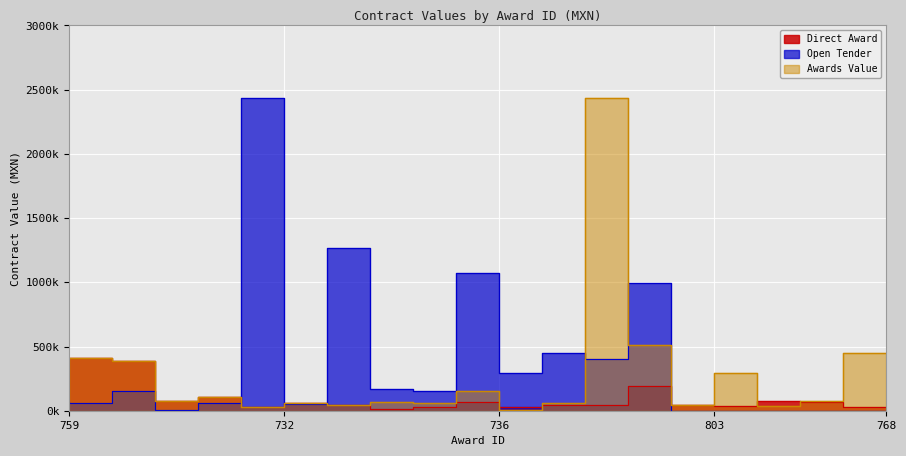

What is the greatest value displayed?

2434320.0